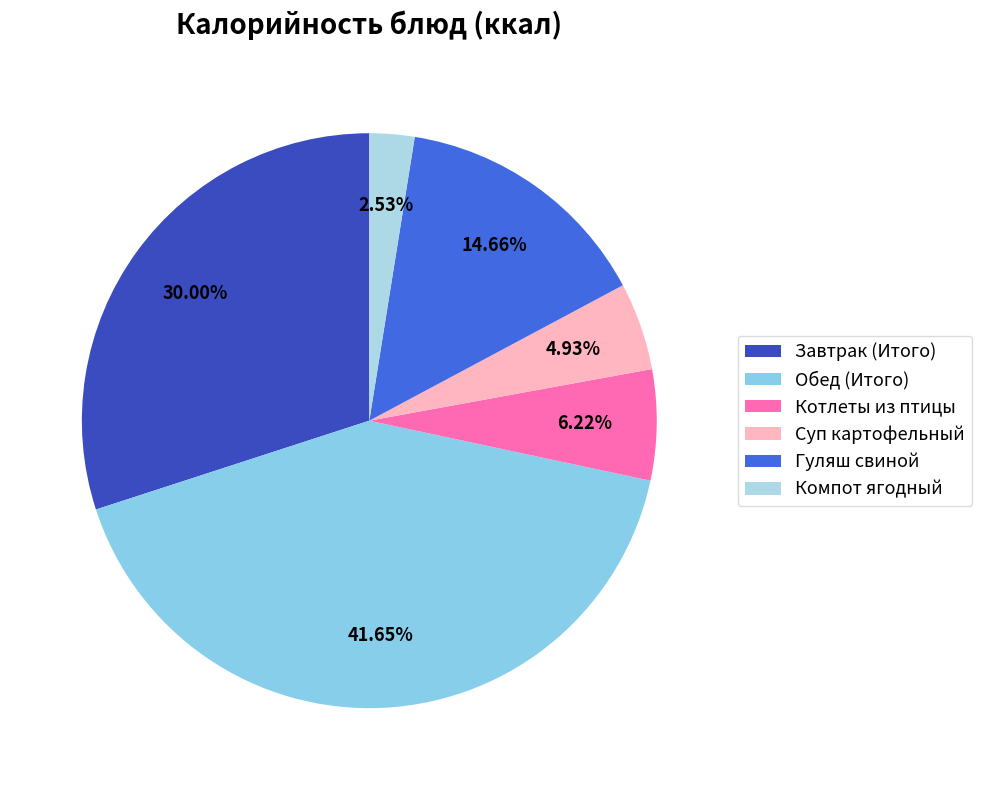

How many segments does this pie chart have?

6